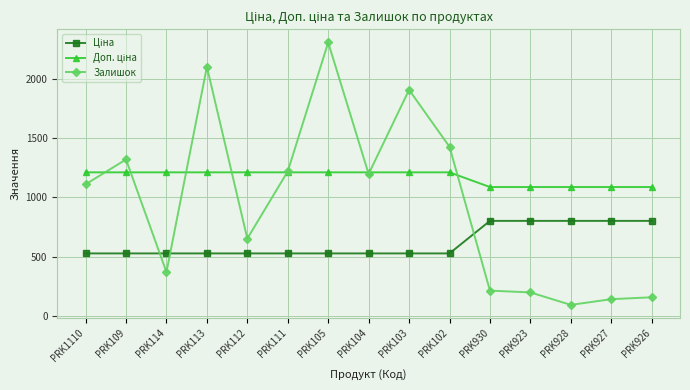

What is the total value across all series at PRK104?

2935.9